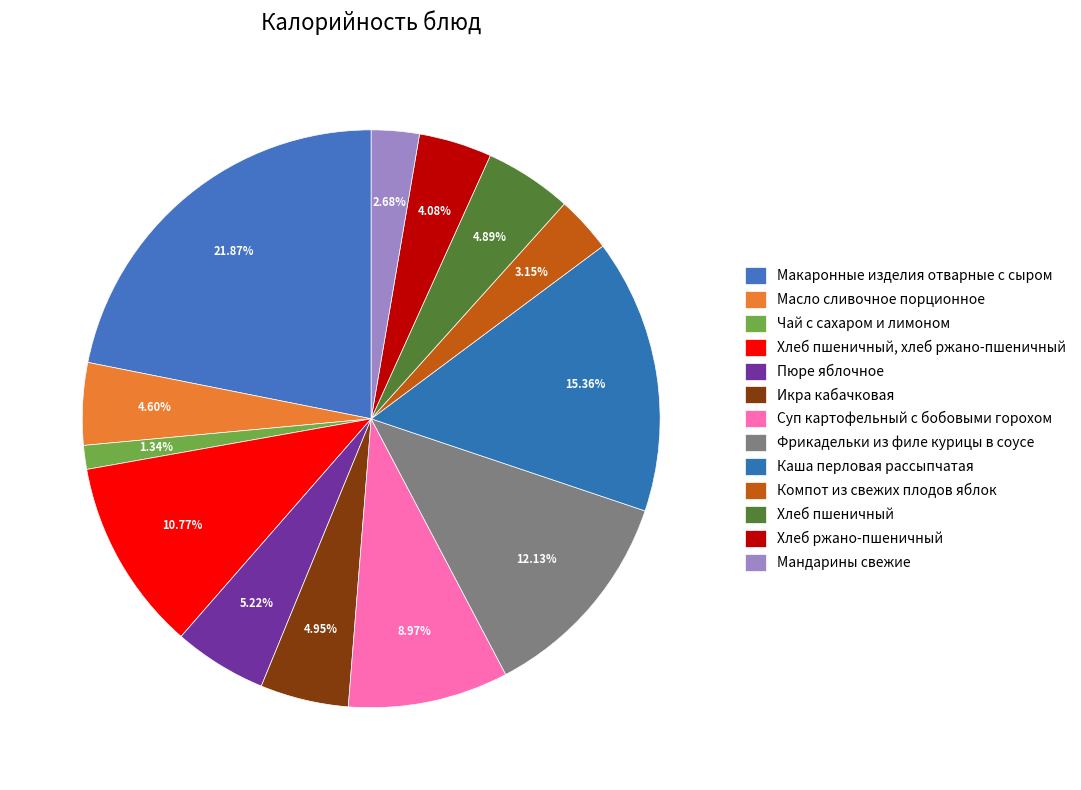

Rank the categories by value from lowest to highest.

Чай с сахаром и лимоном, Мандарины свежие, Компот из свежих плодов яблок, Хлеб ржано-пшеничный, Масло сливочное порционное, Хлеб пшеничный, Икра кабачковая, Пюре яблочное, Суп картофельный с бобовыми горохом, Хлеб пшеничный, хлеб ржано-пшеничный, Фрикадельки из филе курицы в соусе, Каша перловая рассыпчатая, Макаронные изделия отварные с сыром